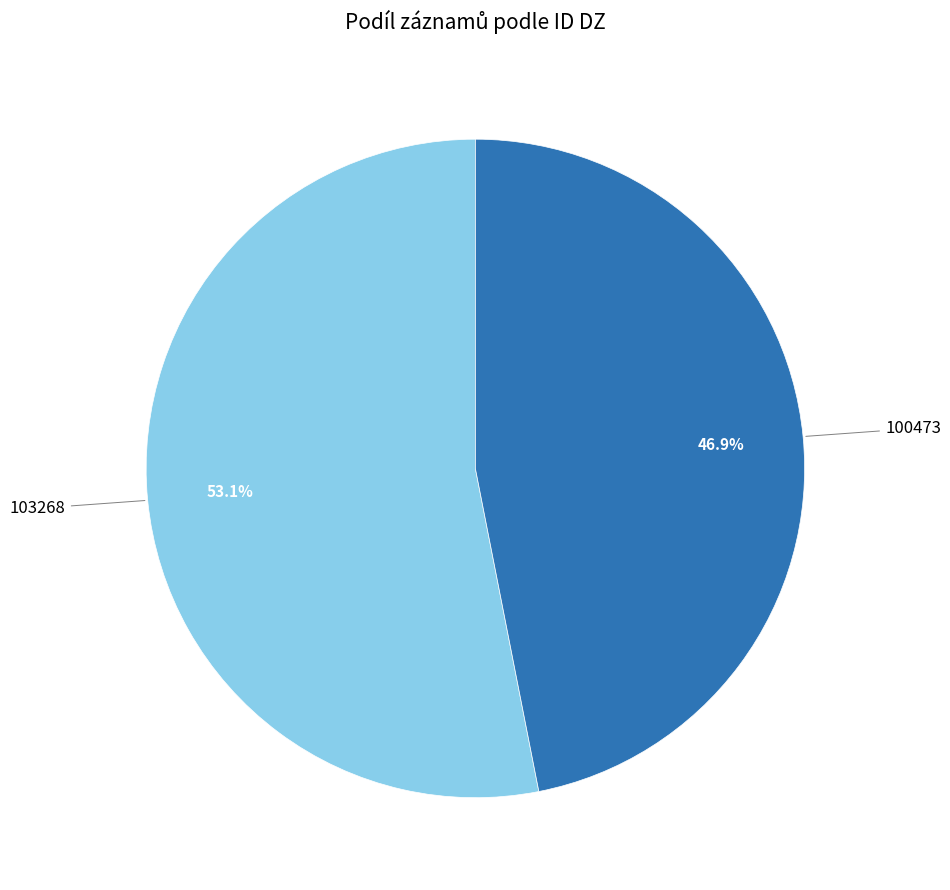

Is there any slice that represents more than half of the pie?

Yes